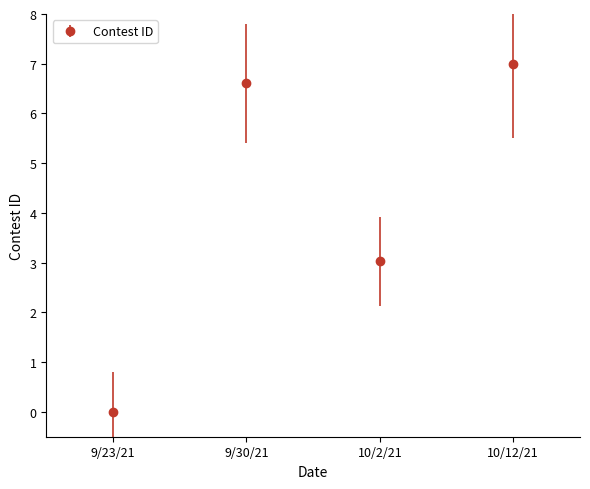

At which label does the data first exceed 6?

9/30/21